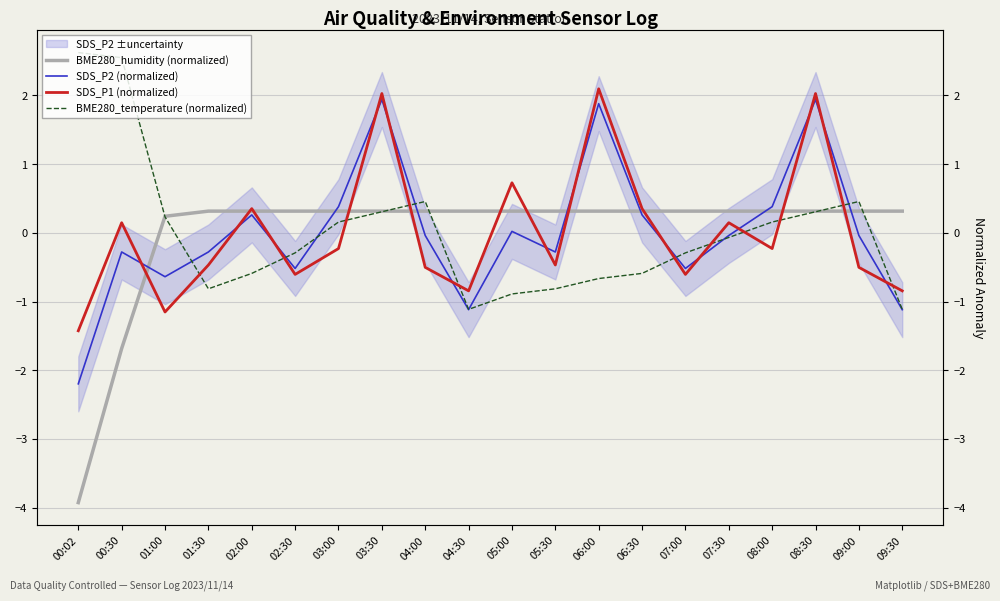

How many values in the SDS_P1 (normalized) series are below 0?

12